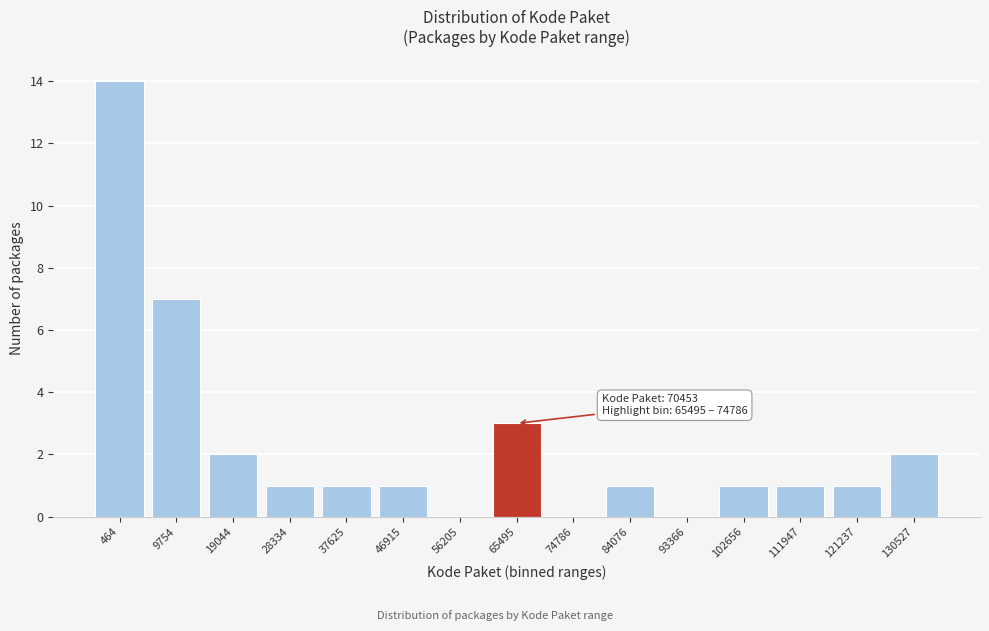

Reading left to right, transcribe all the data shown in this chart.

464=14	9754=7	19044=2	28334=1	37625=1	46915=1	56205=0	65495=3	74786=0	84076=1	93366=0	102656=1	111947=1	121237=1	130527=2